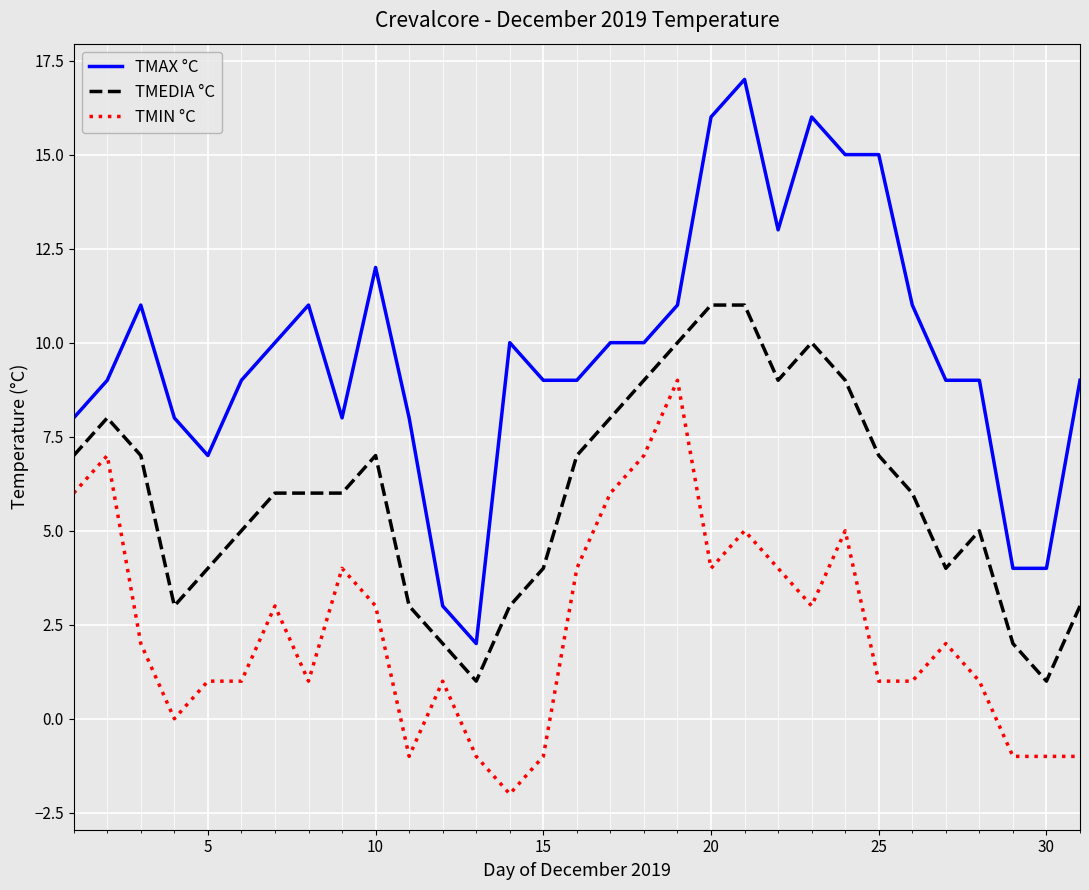

True or false: TMEDIA °C and TMIN °C cross at least once.

False